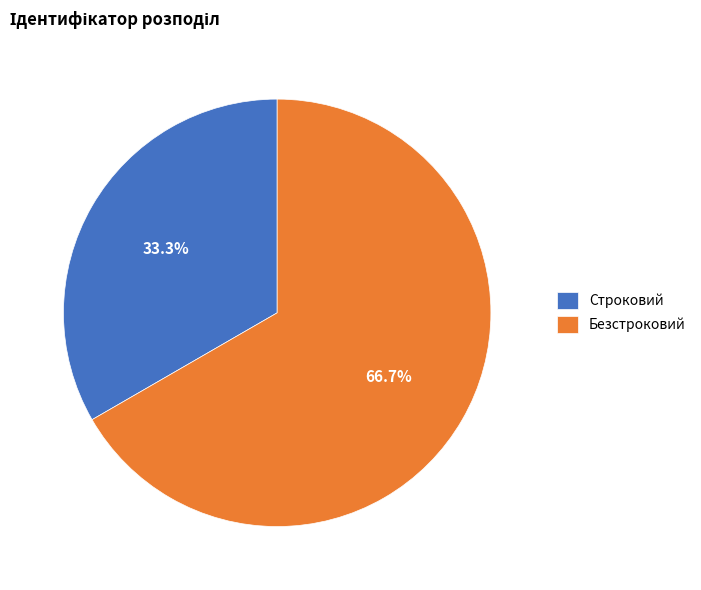

Which has a higher value, Безстроковий or Строковий?

Безстроковий